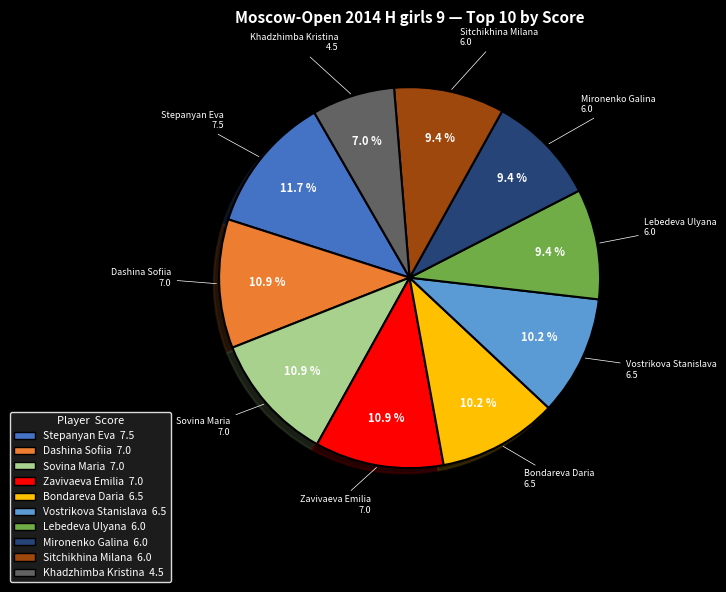

Approximately how many times larger is the value at Zavivaeva Emilia compared to Vostrikova Stanislava?

1.1